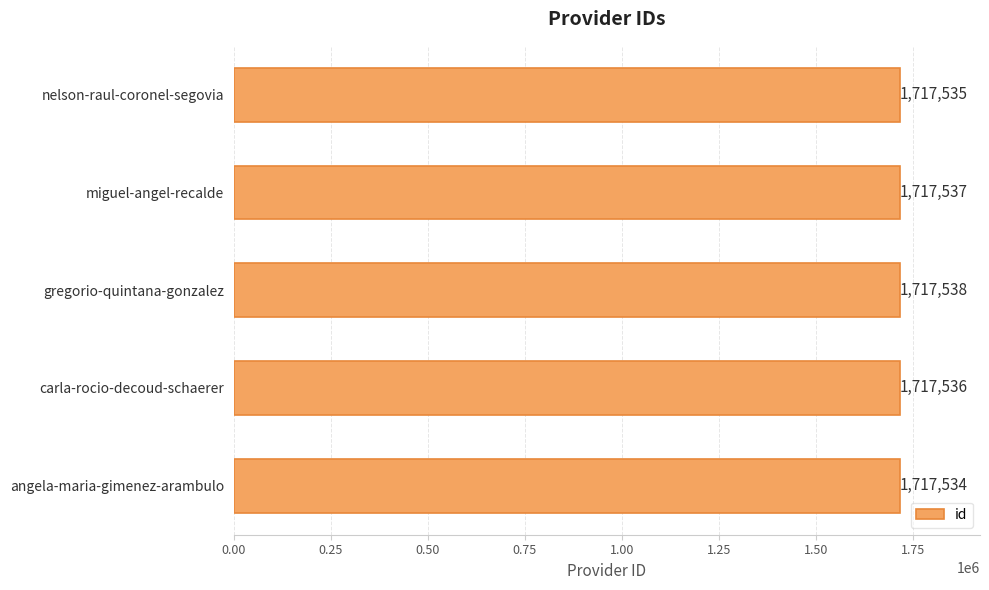

Which has a higher value, miguel-angel-recalde or angela-maria-gimenez-arambulo?

miguel-angel-recalde